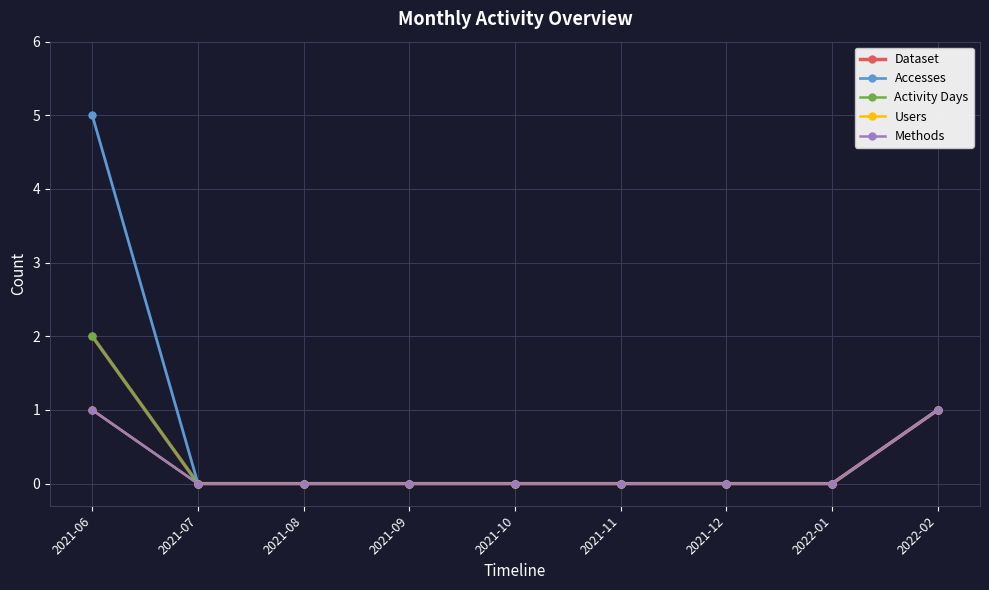

Does the chart have visible grid lines?

Yes